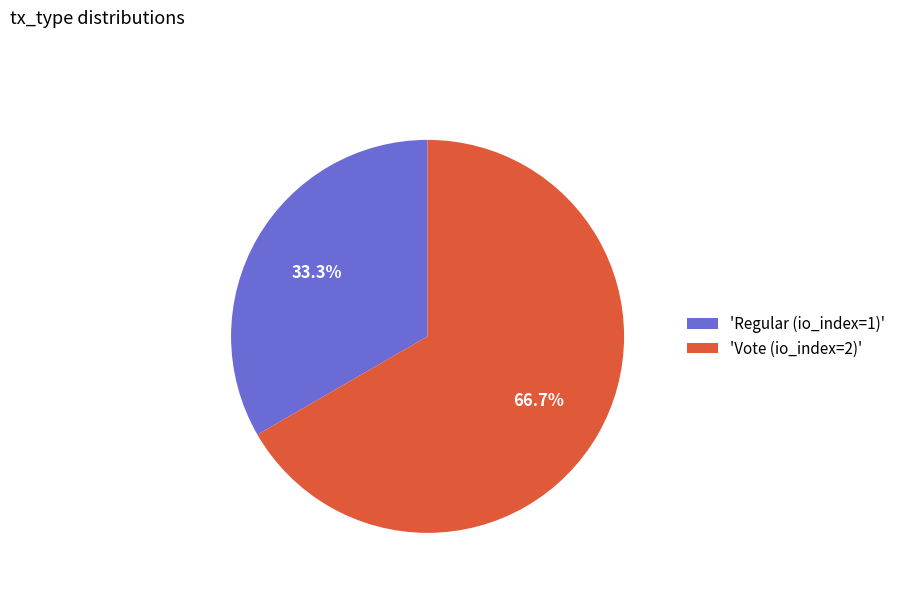

What is the largest slice in the pie chart?

'Vote (io_index=2)'